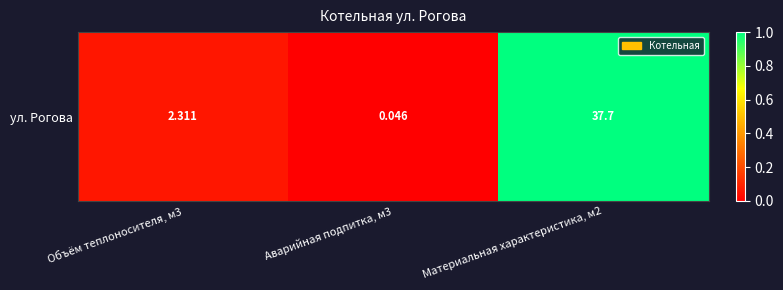

At which category does the chart reach its minimum across all series?

Аварийная подпитка, м3